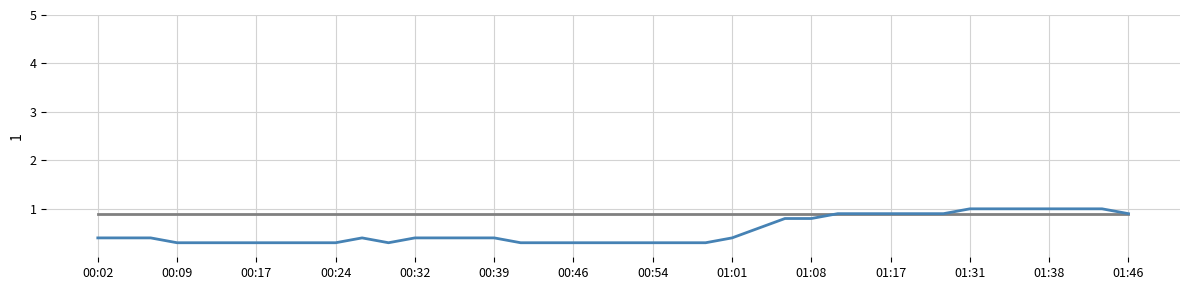

What is the greatest value displayed?

1.0